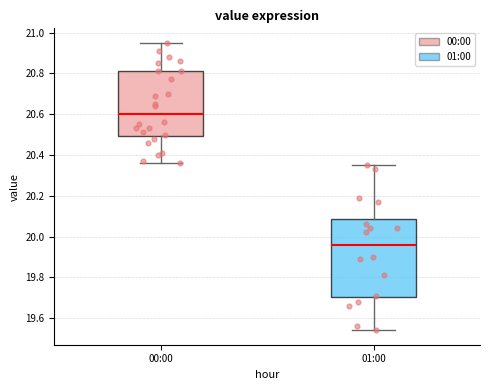

Comparing the boxes themselves (not the whiskers), which one is the tallest?

01:00